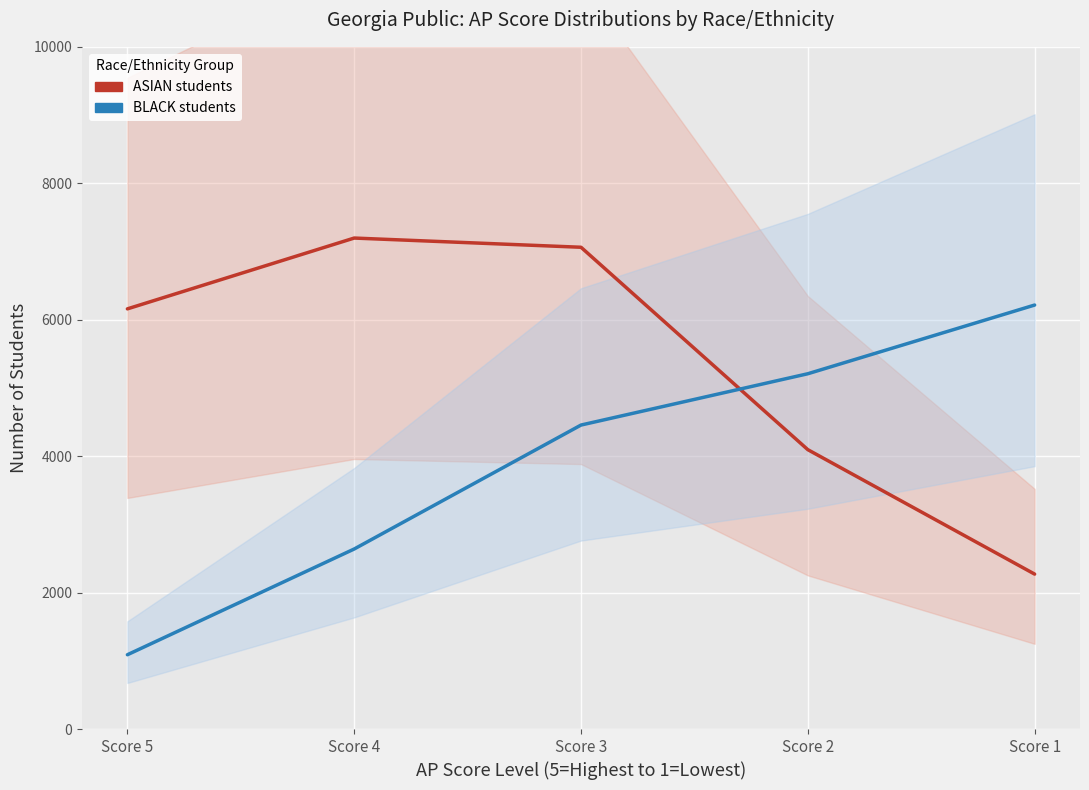

How many lines are shown in the chart?

2